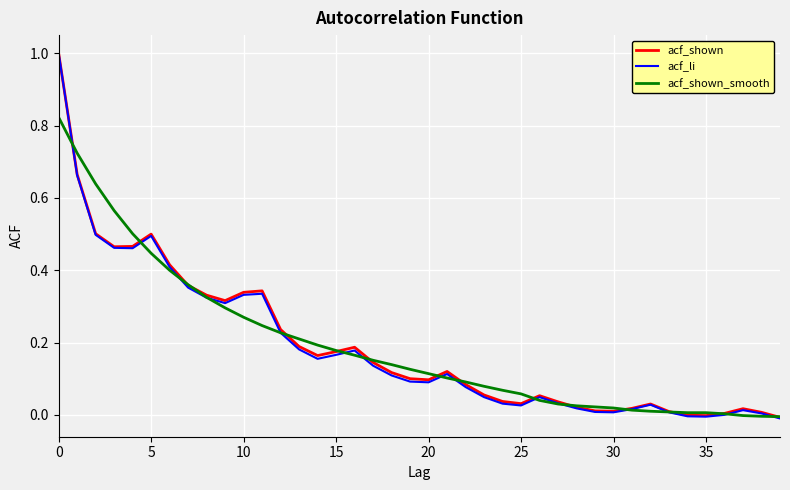

What is the greatest value displayed?

1.0